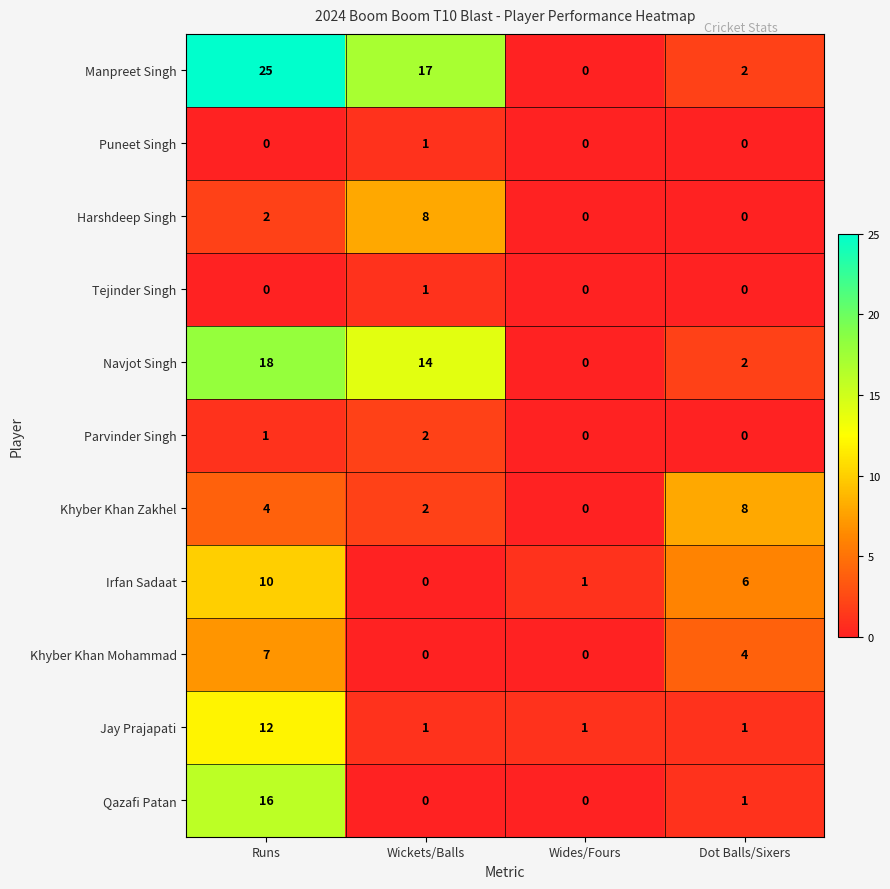

What is the maximum value shown in the chart?

25